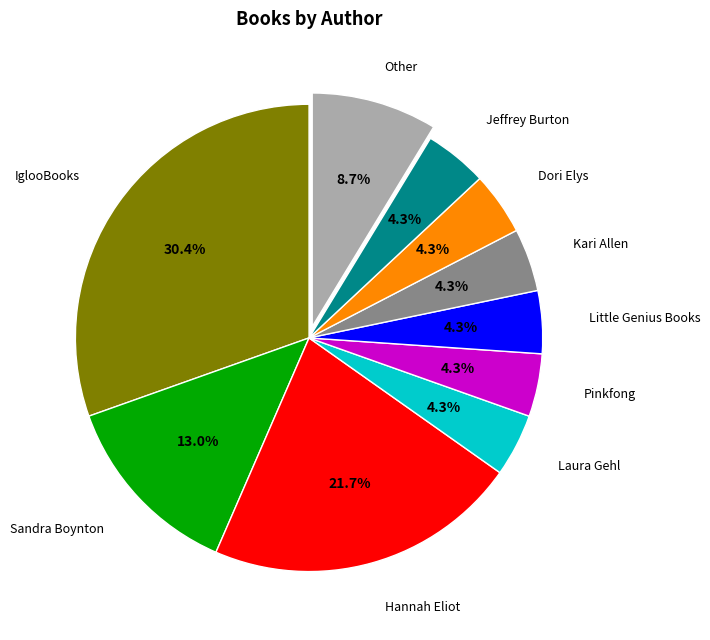

Is there a majority slice in this chart?

No